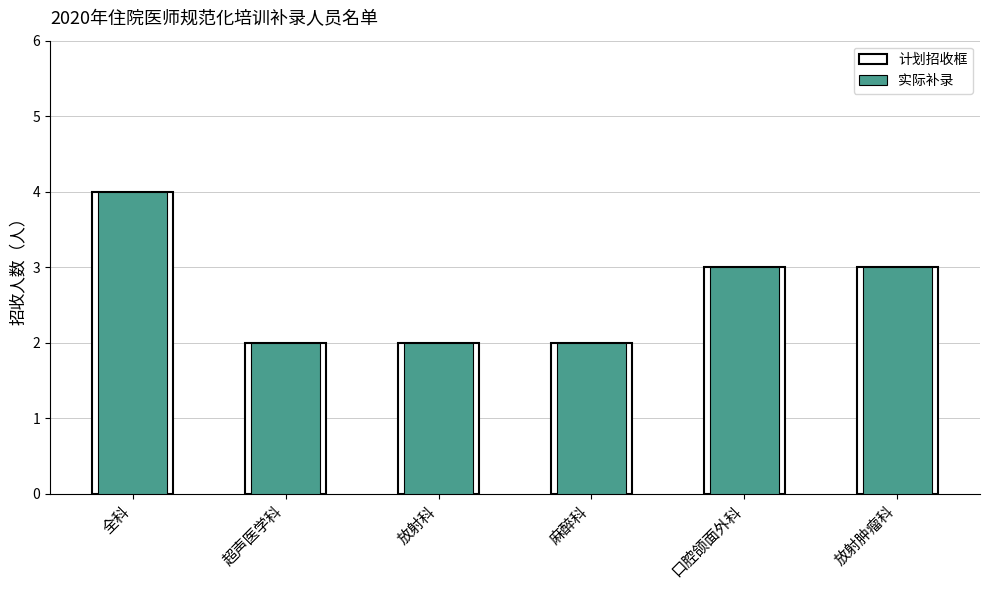

Rank the categories by value from highest to lowest.

全科, 口腔颌面外科, 放射肿瘤科, 超声医学科, 放射科, 麻醉科